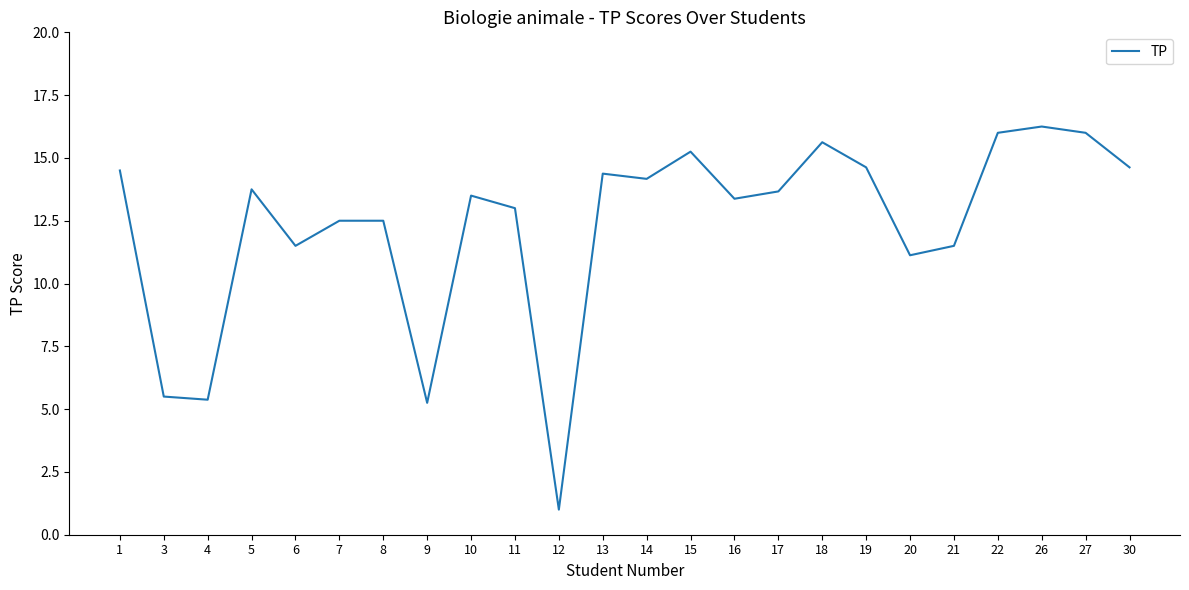

What is the minimum value shown in the chart?

1.0